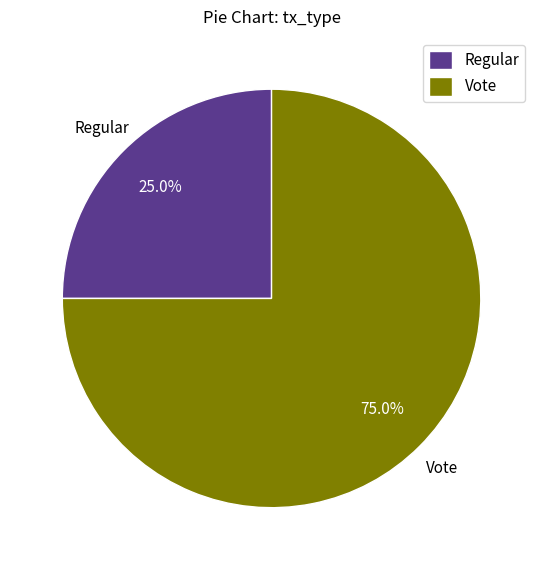

Approximately how many times larger is the value at Vote compared to Regular?

3.0